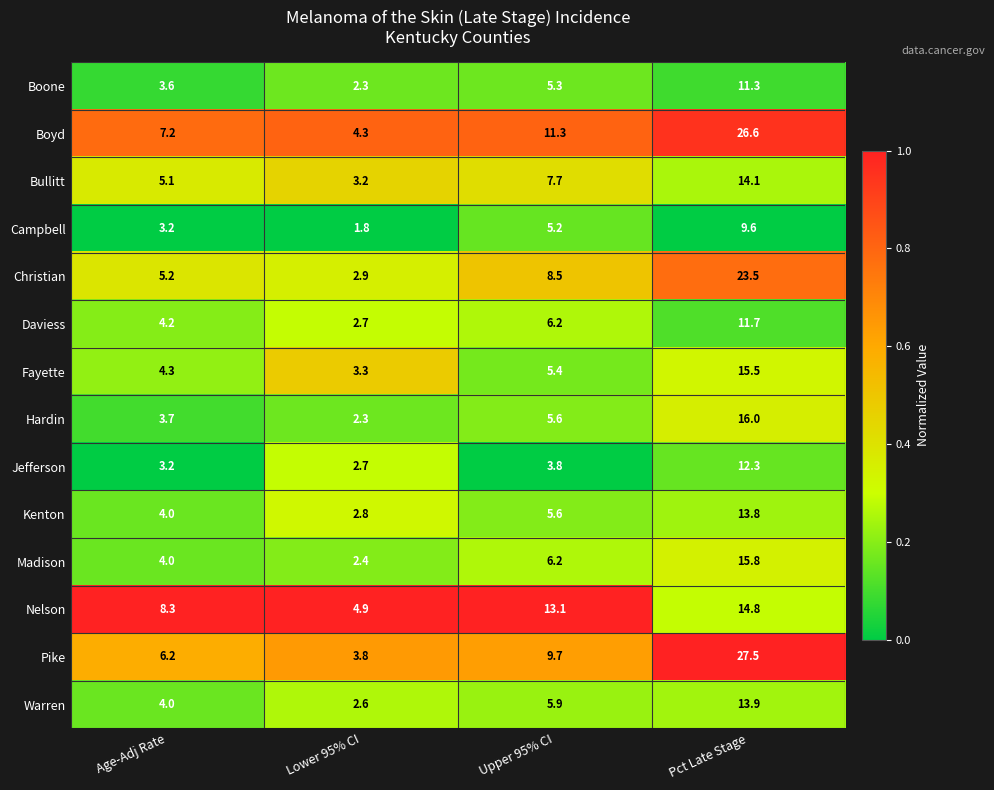

What is the sum of all Kenton values?

26.2